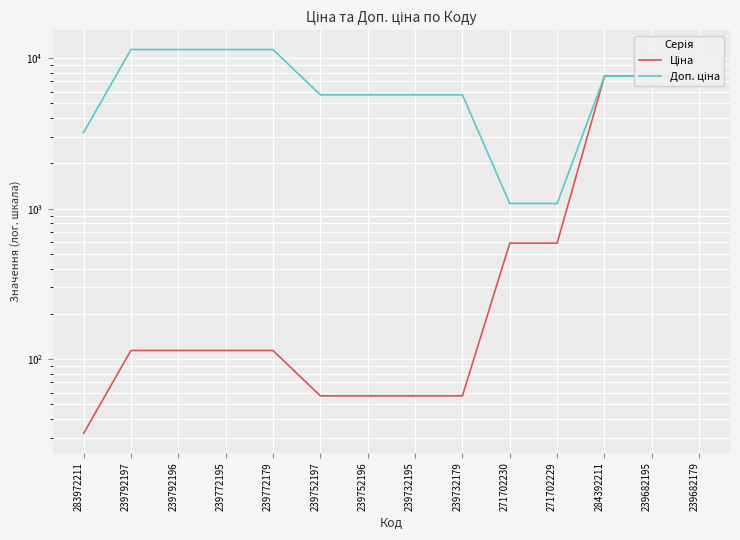

What are all the series names shown in the legend?

Ціна, Доп. ціна